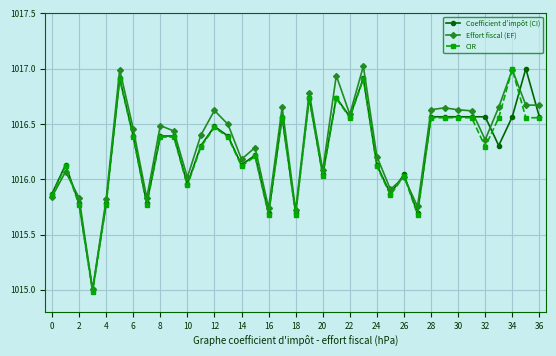

True or false: Effort fiscal (EF) has more than 2 points higher than both neighbors.

True